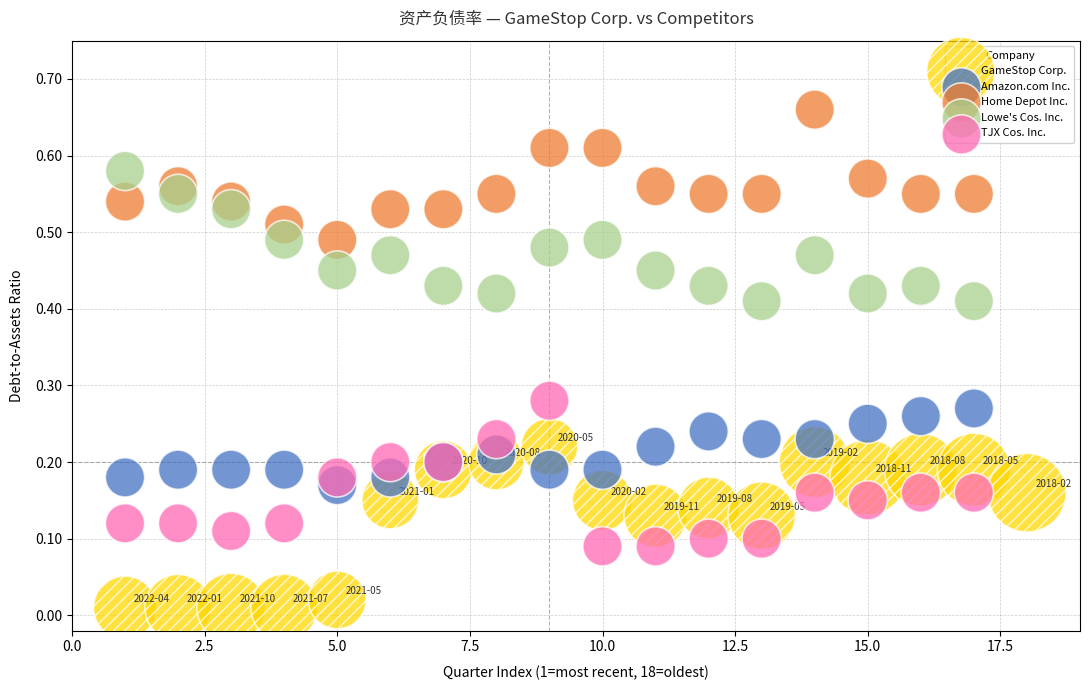

Which series contains the highest Y value?

Home Depot Inc.